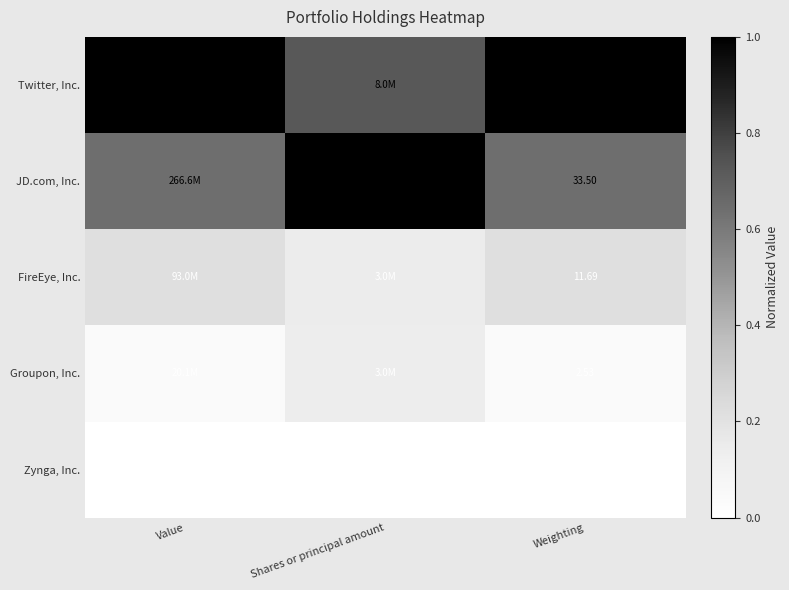

Between Value and Shares or principal amount, which is larger?

Value